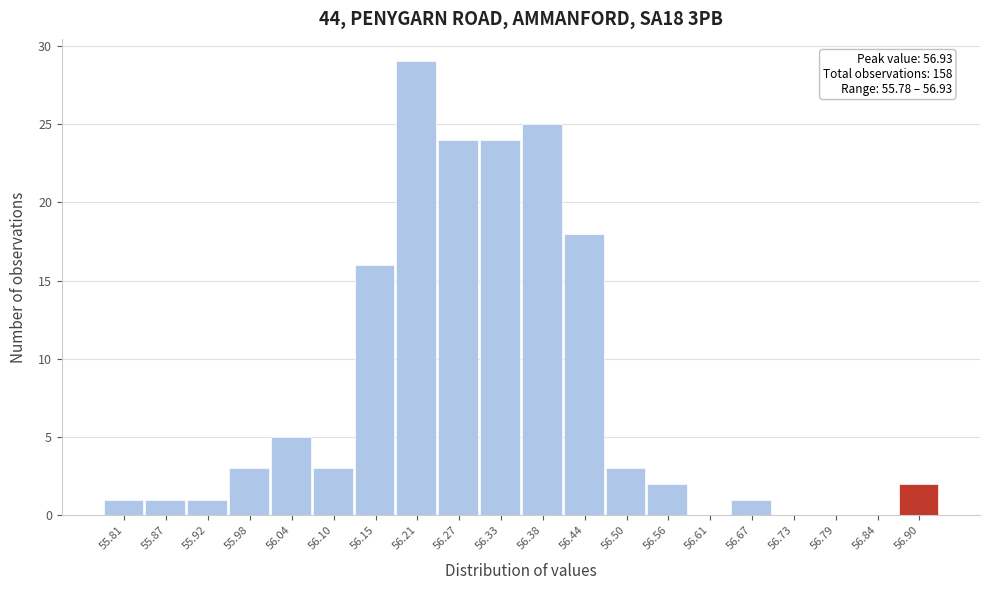

Which range on the x-axis has the tallest bar?

56.18 to 56.24